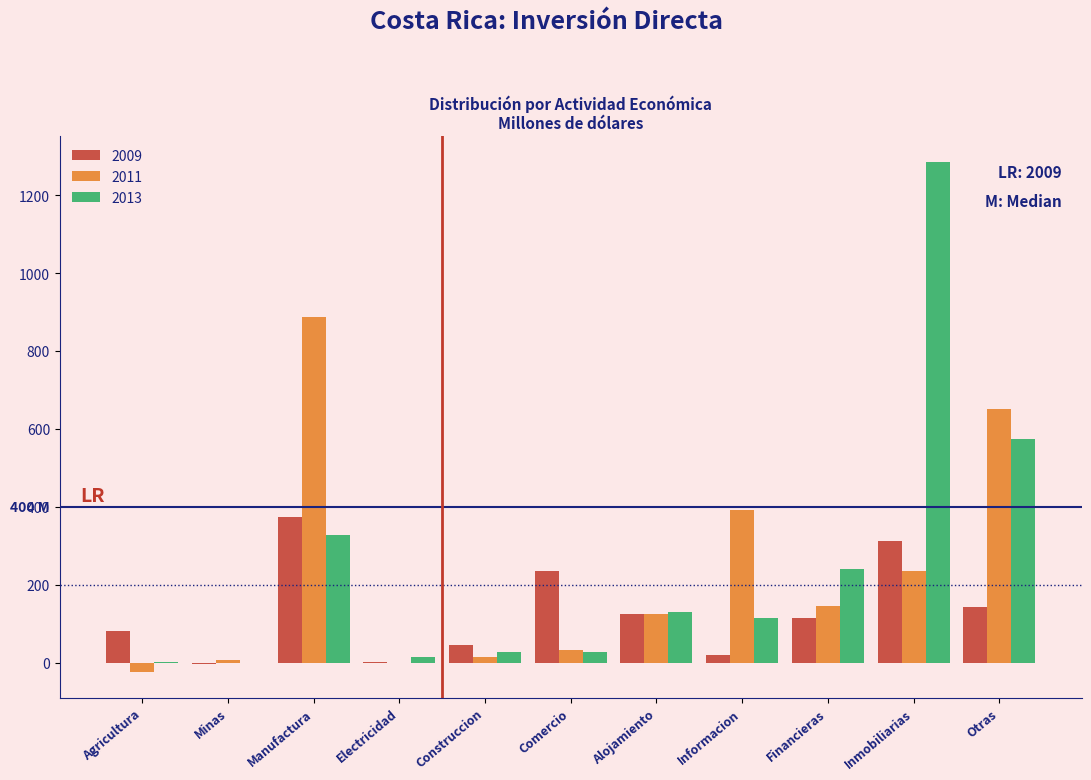

What is the maximum value shown in the chart?

1285.3